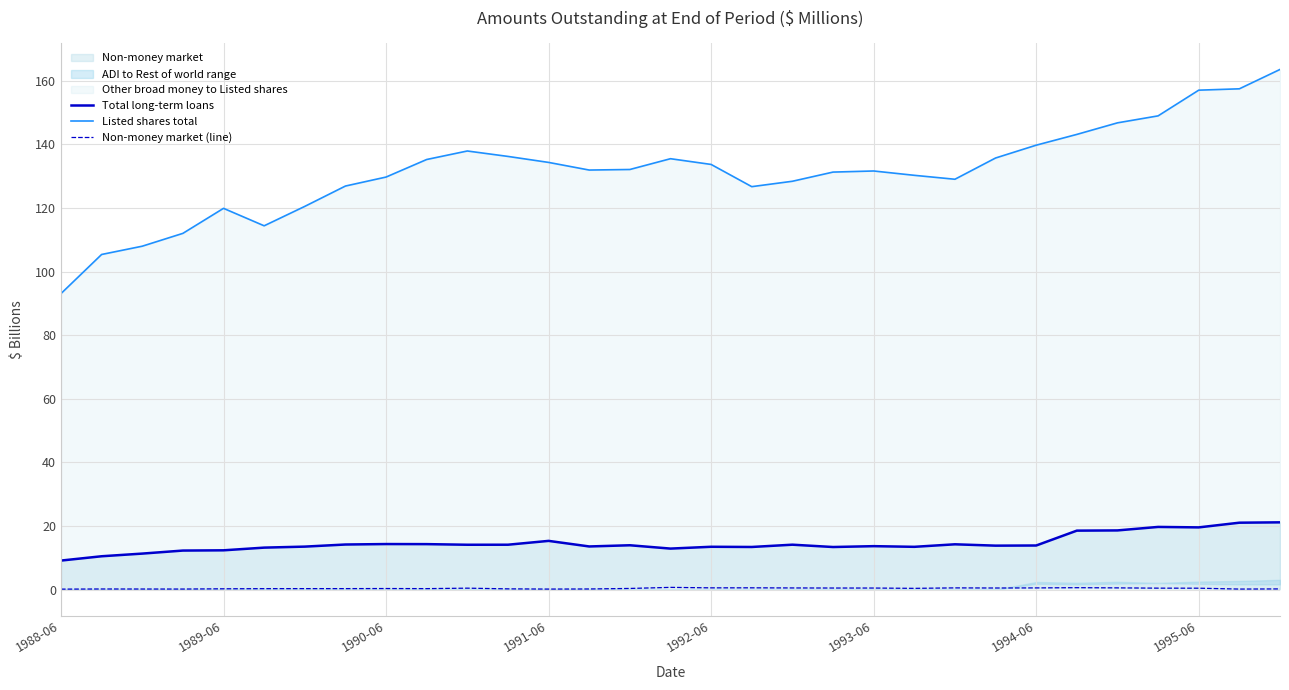

Which series has the largest total across all categories?

Listed shares total